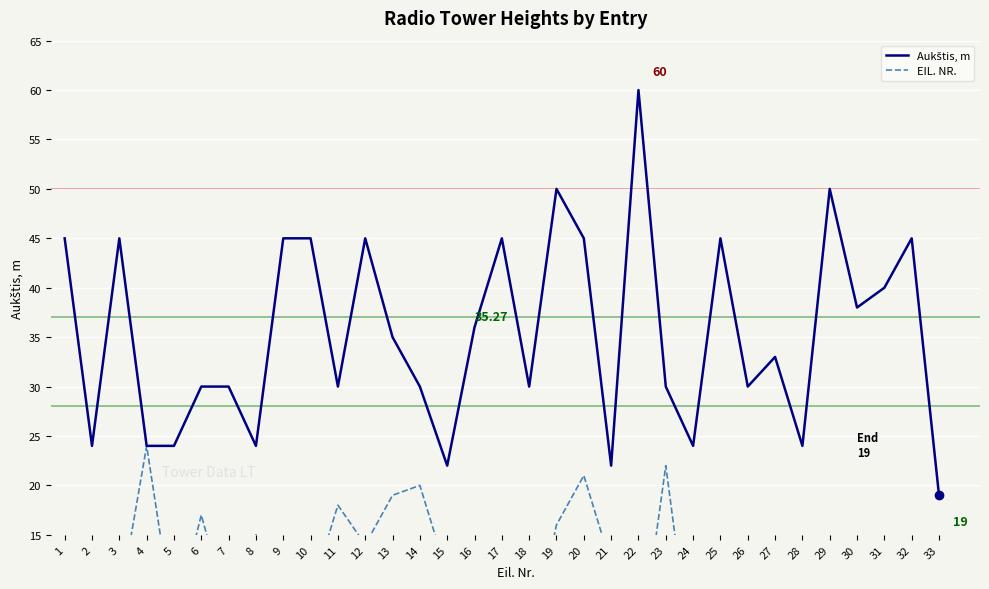

At how many categories does at least one series exceed 40?

12